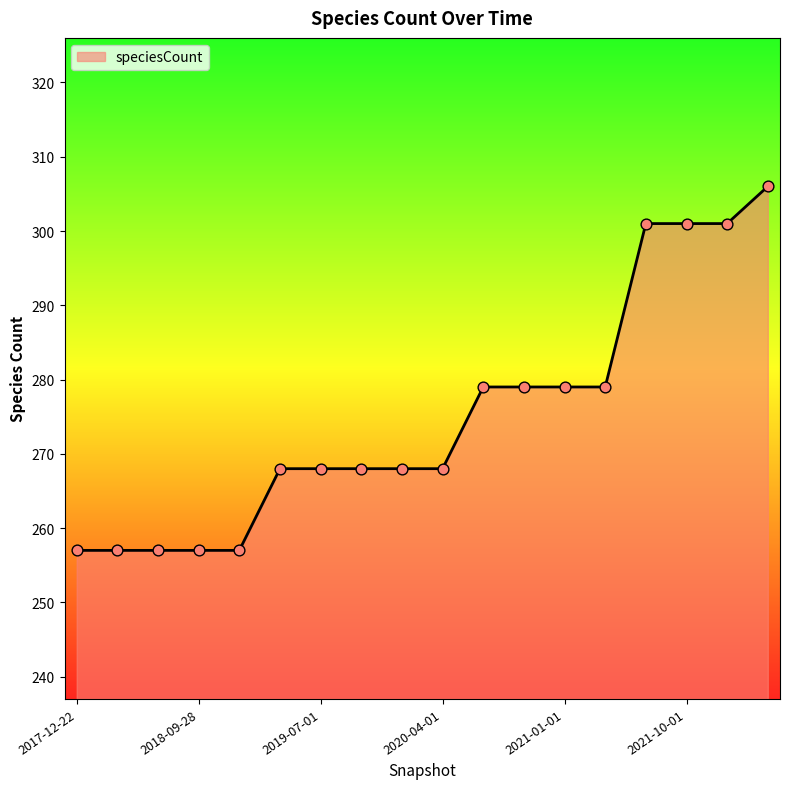

What is the difference between the maximum and minimum values?

49